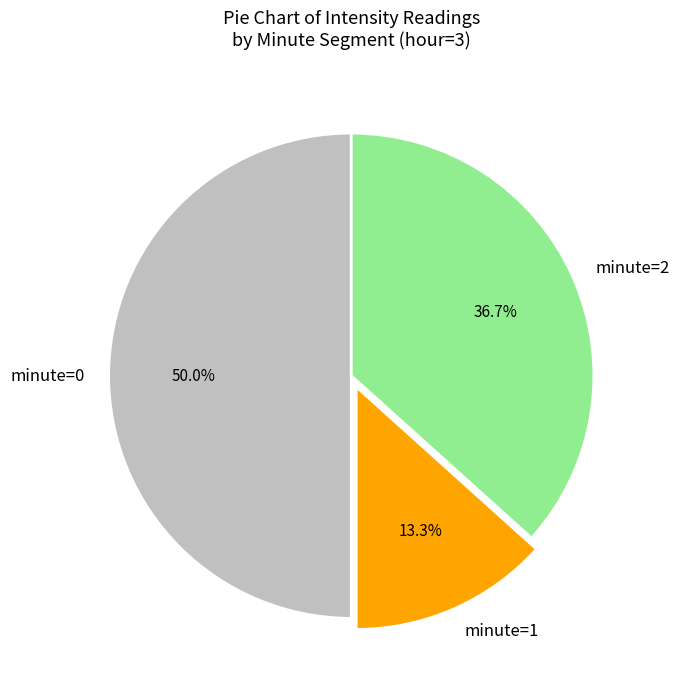

To the nearest percent, what is the average slice percentage?

33%